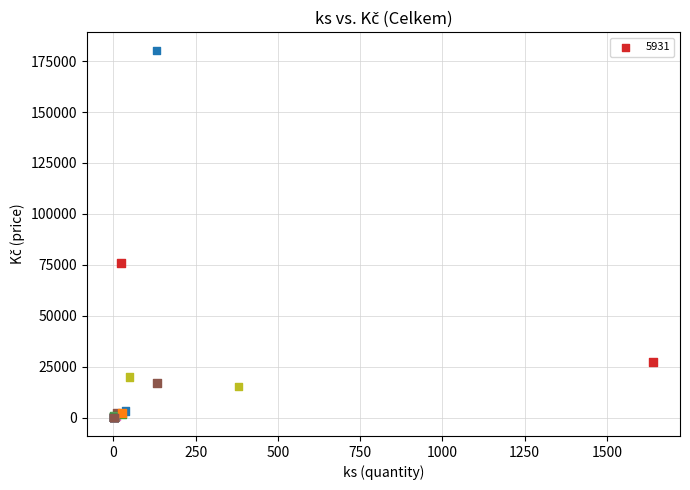

What Y value in the scatter plot is closest to 90068?

75900.0